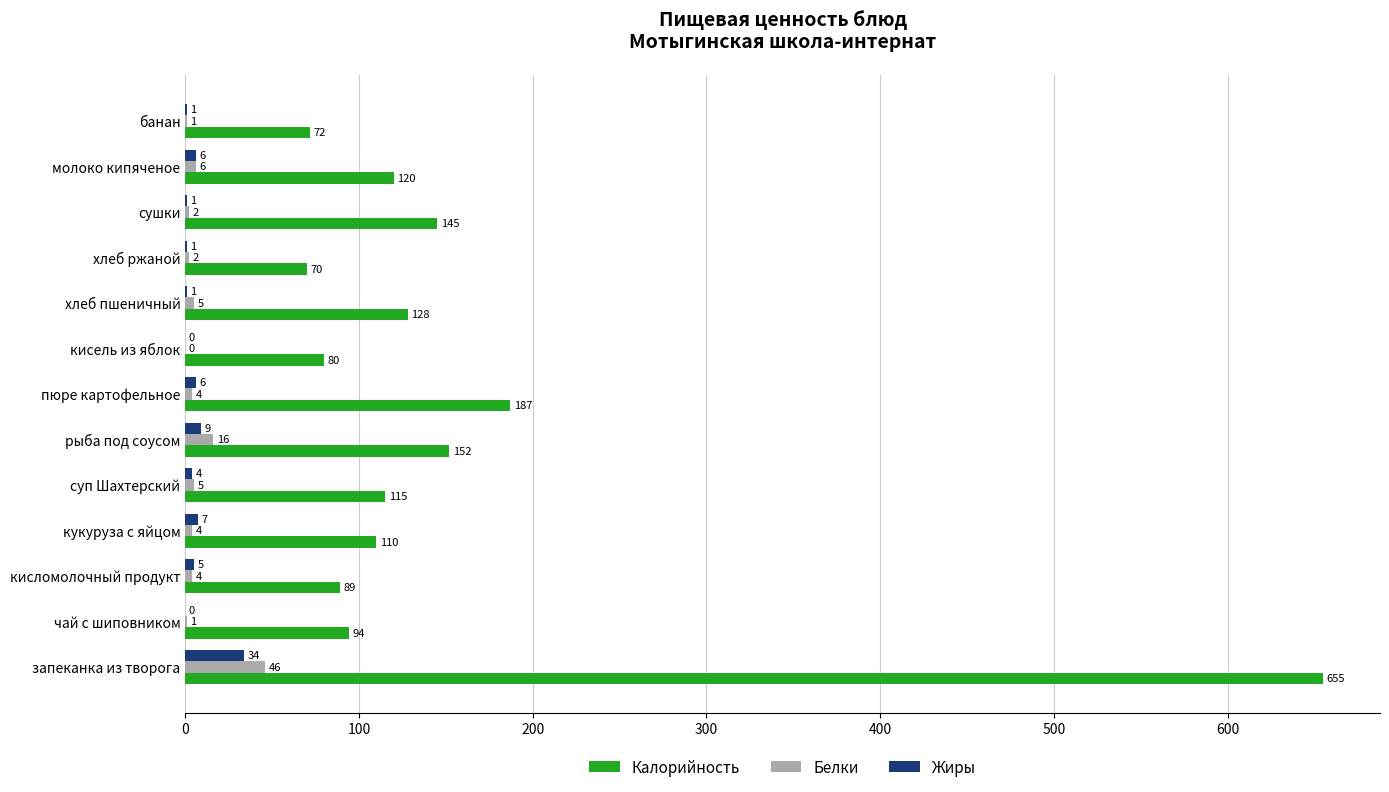

What is the sum of the Калорийность values at кисломолочный продукт and кукуруза с яйцом?

199